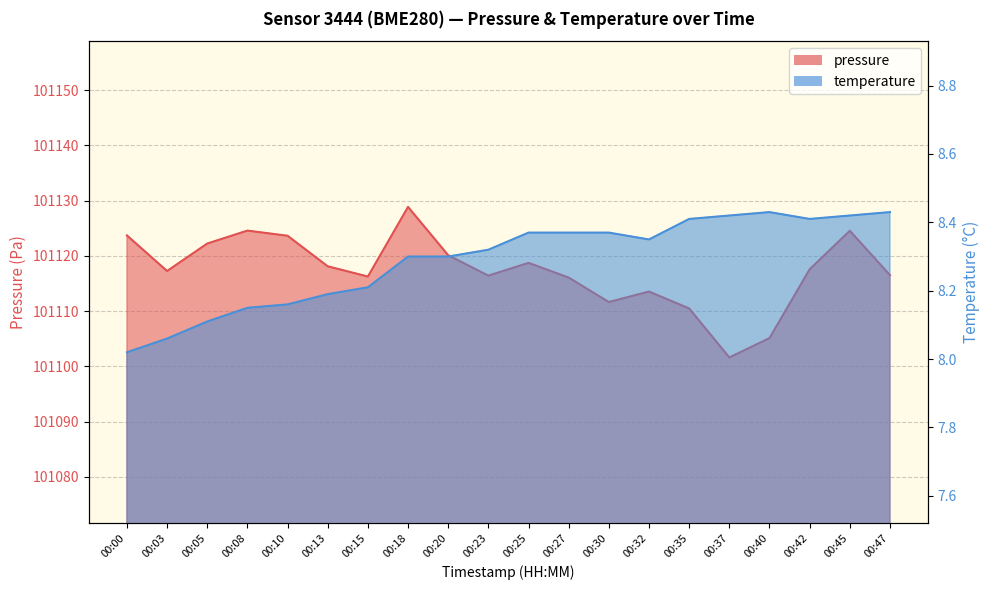

What is the spread (max minus min) of values at 00:05?

101114.1